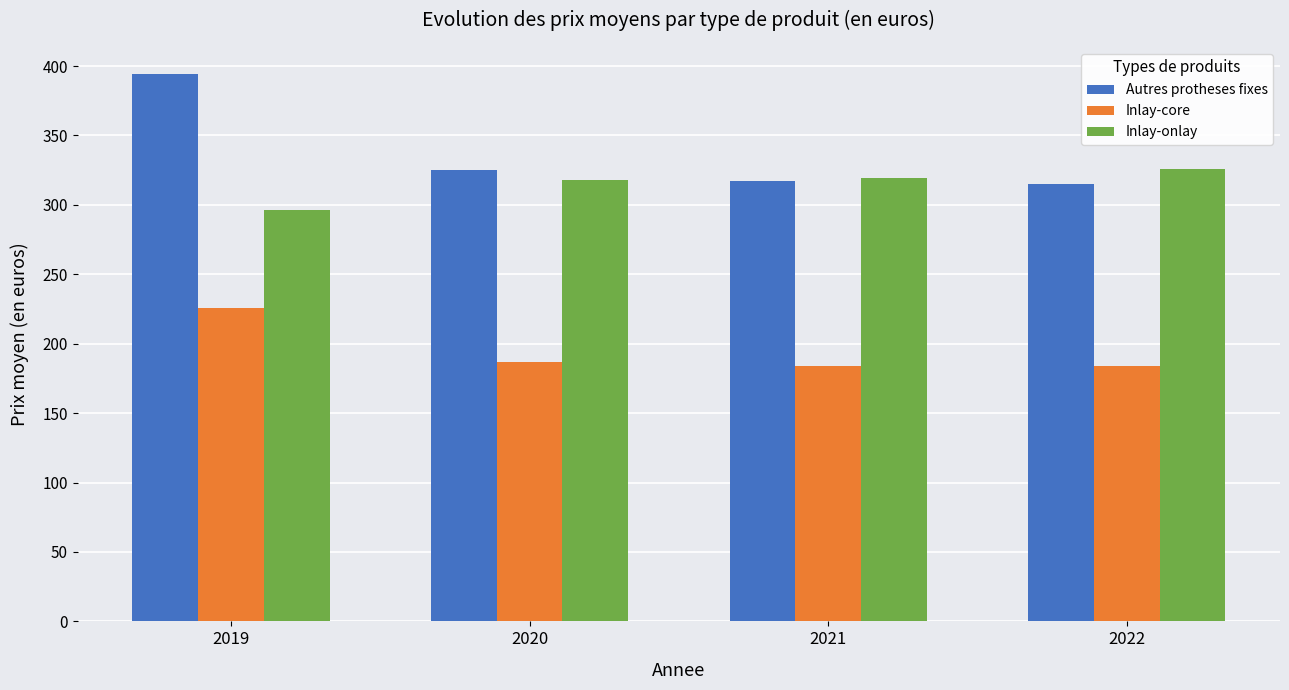

What is the sum of the Inlay-onlay values at 2021 and 2020?

637